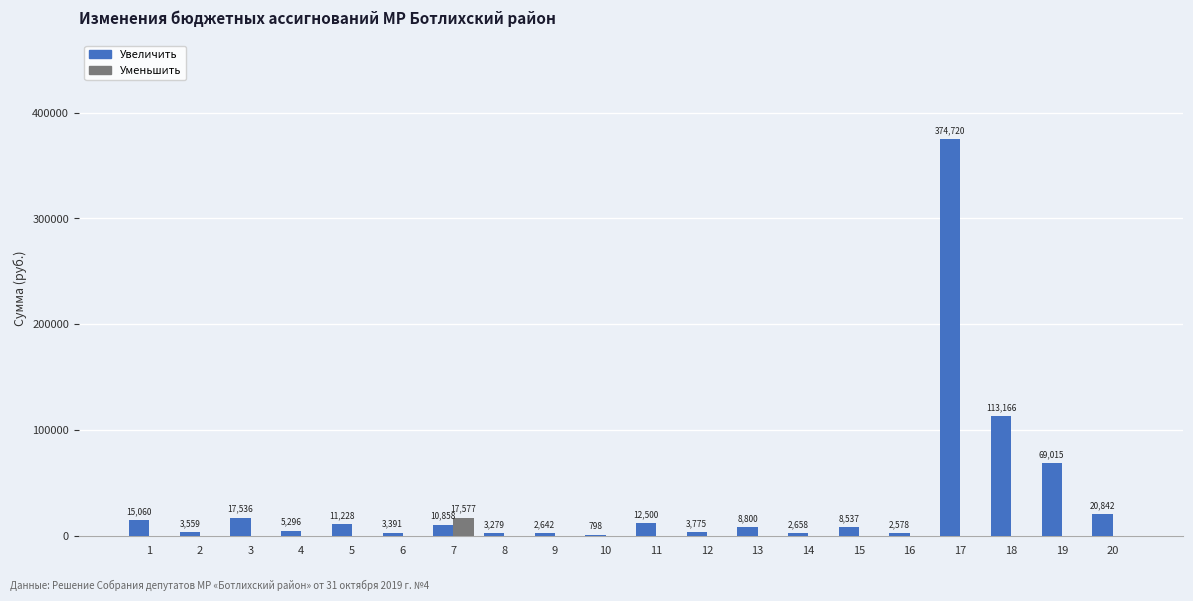

Which series has the largest total across all categories?

Увеличить